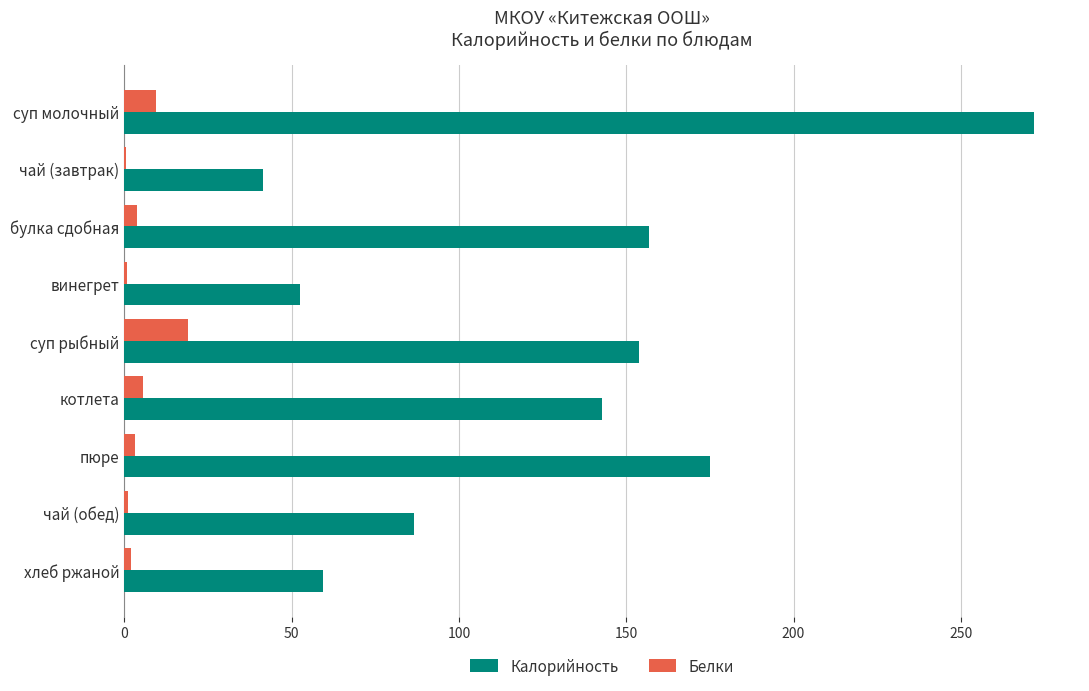

What is the sum of all Белки values?

45.2